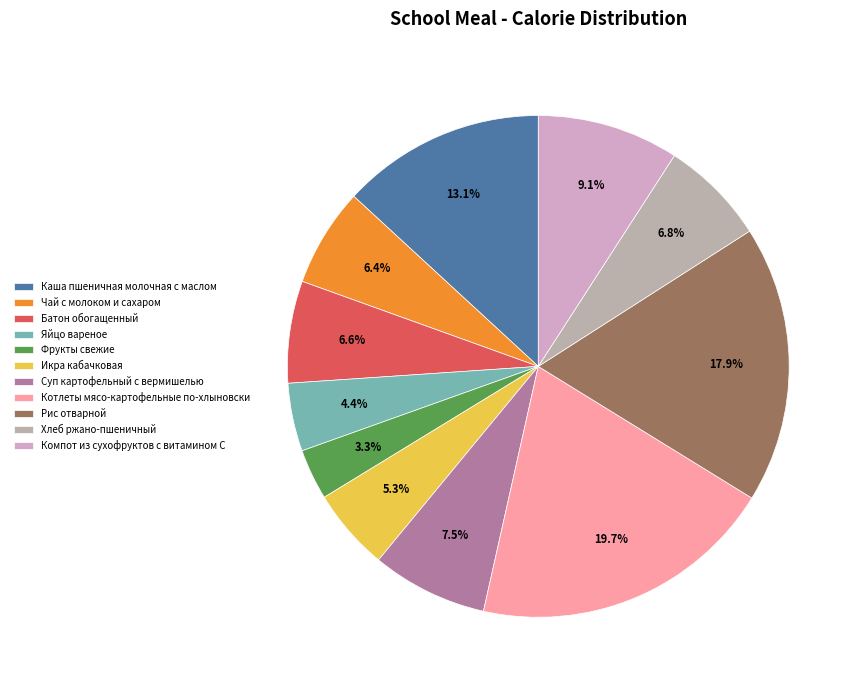

What is the change in value from Батон обогащенный to Яйцо вареное?

-31.4